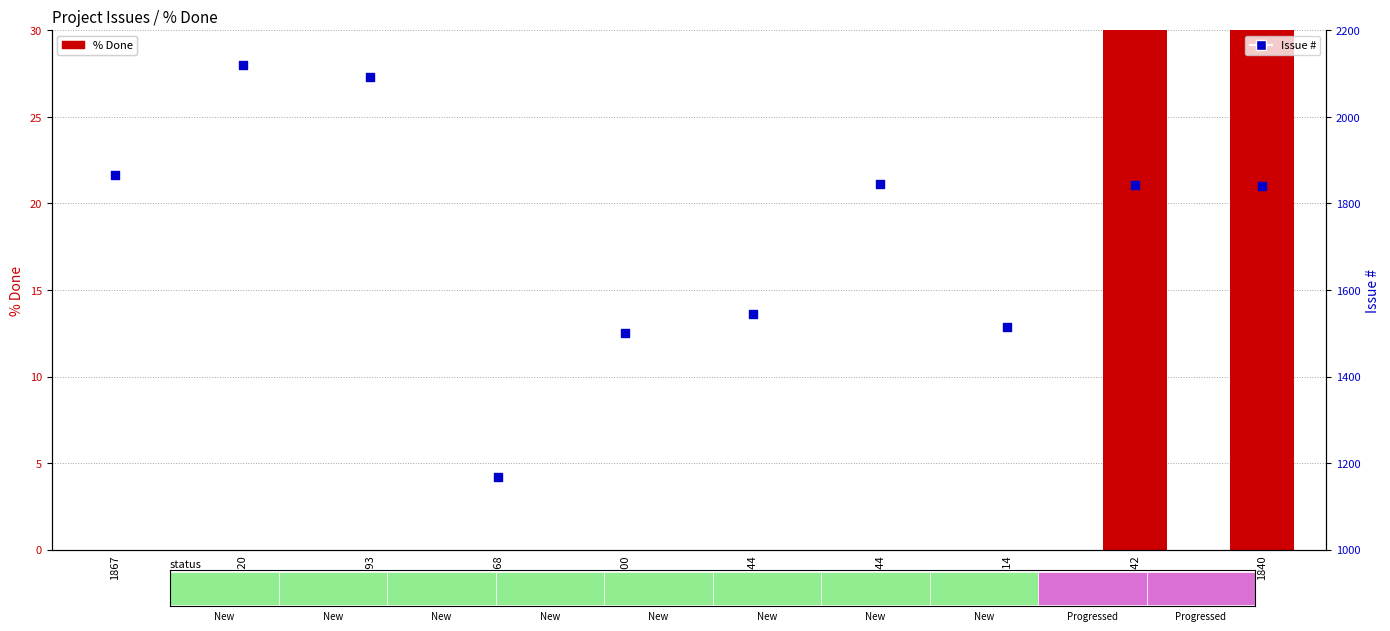

Which series reaches the maximum Y coordinate?

Issue #